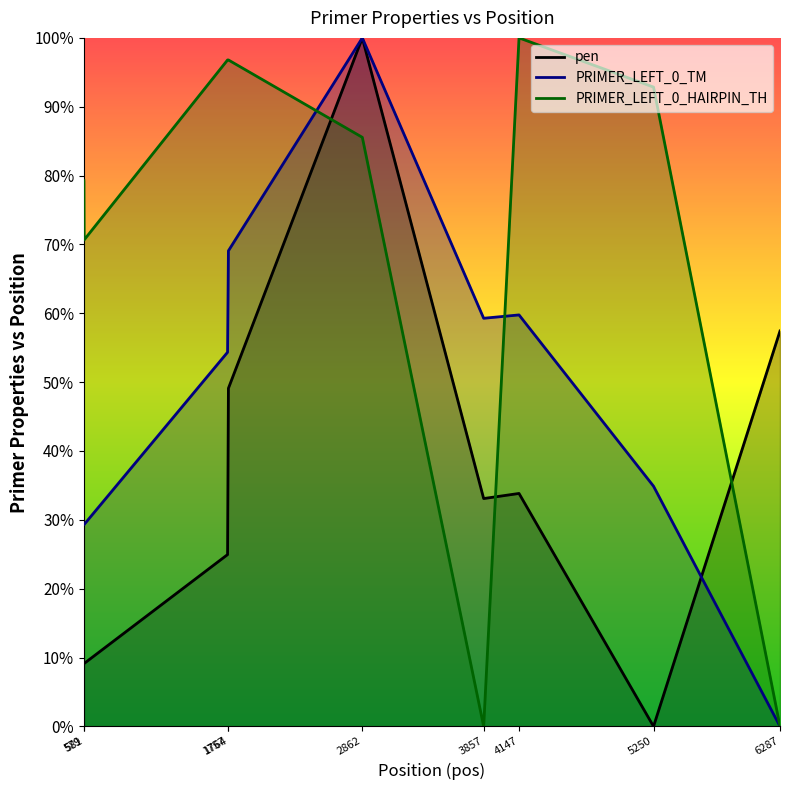

Which series has the largest total across all categories?

PRIMER_LEFT_0_HAIRPIN_TH